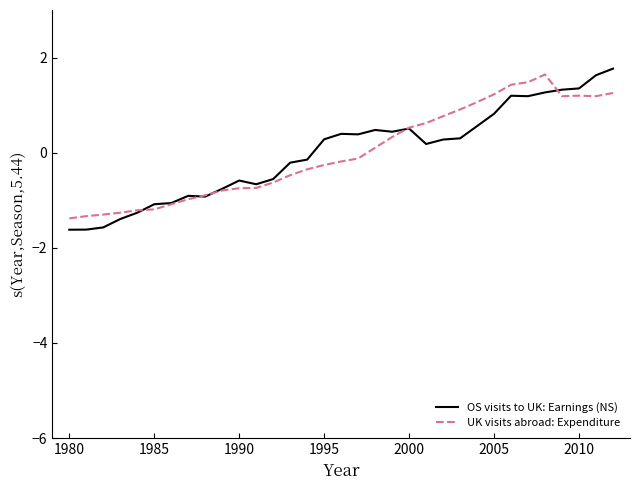

Which series has the widest spread of values?

OS visits to UK: Earnings (NS)